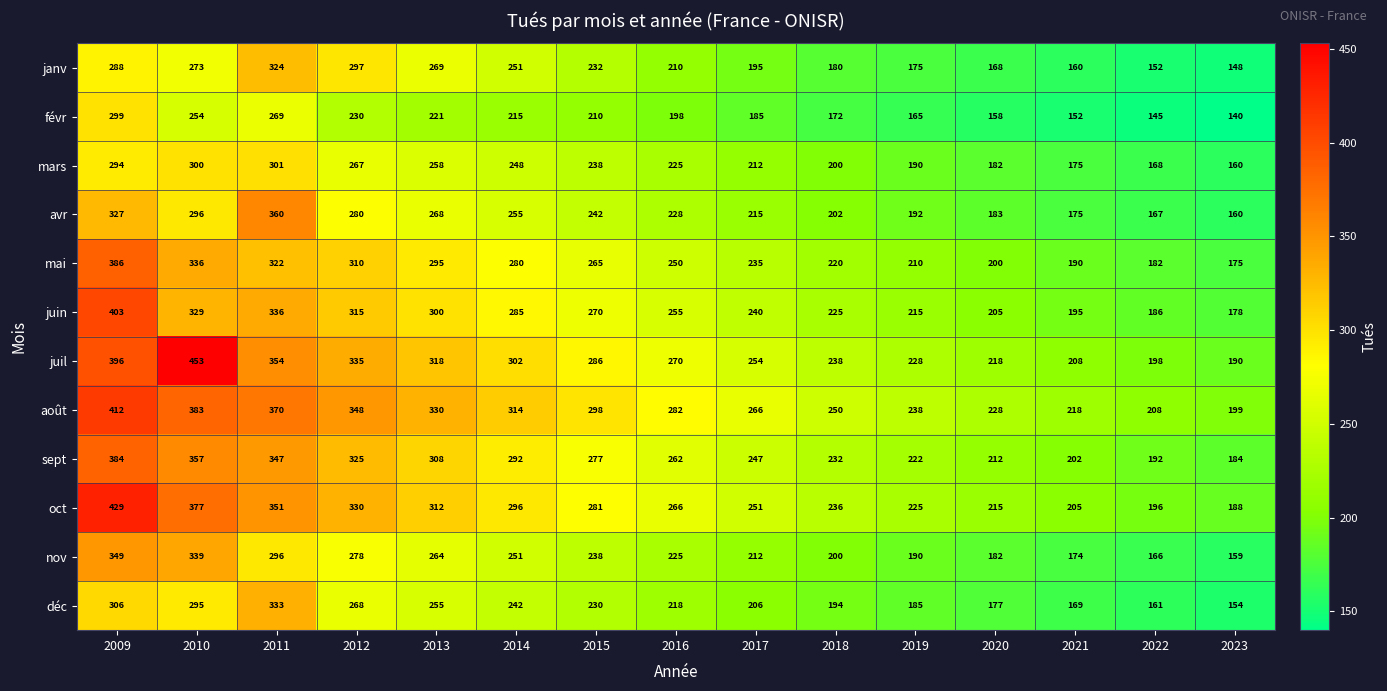

List the series in order of their peak value, lowest first.

févr, mars, janv, déc, nov, avr, sept, mai, juin, août, oct, juil